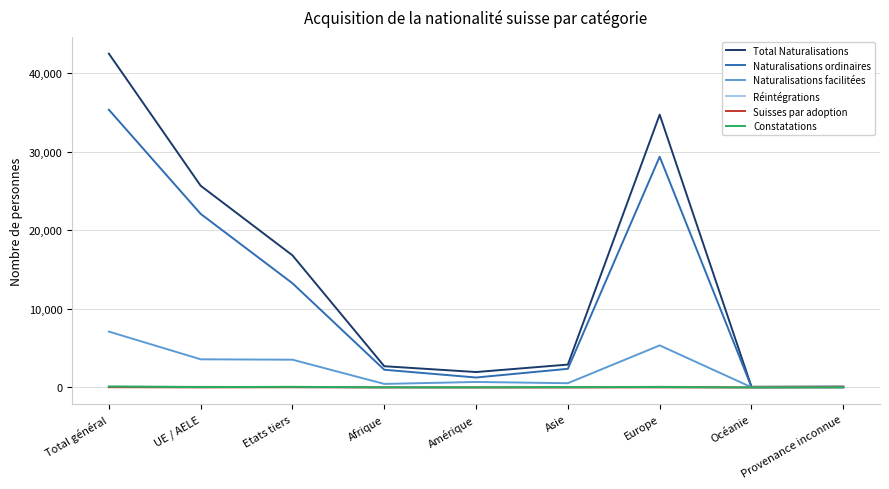

What is the greatest value displayed?

42473